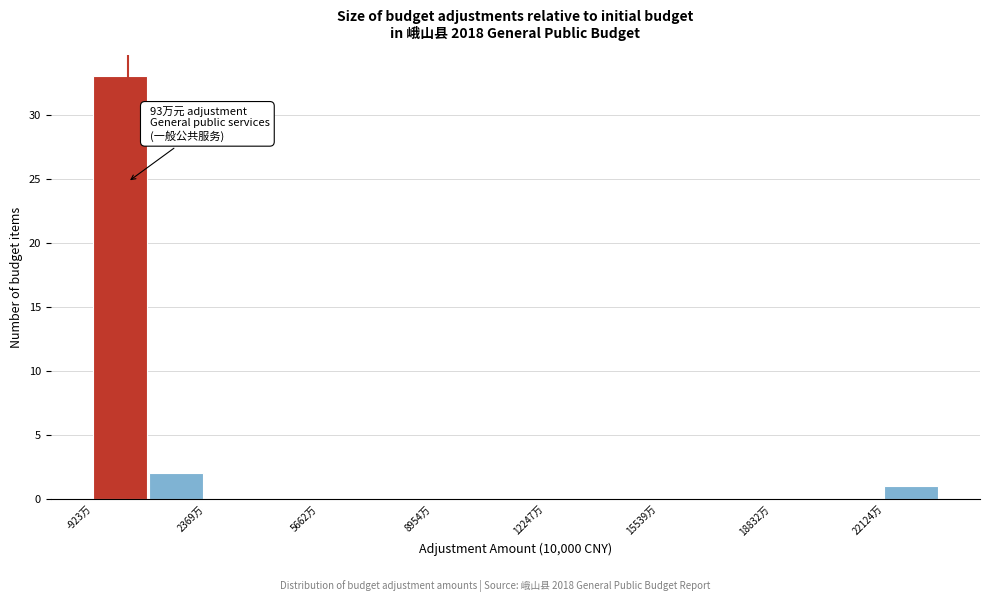

Read against the x-axis, roughly where is the centre of the tallest bar?

0